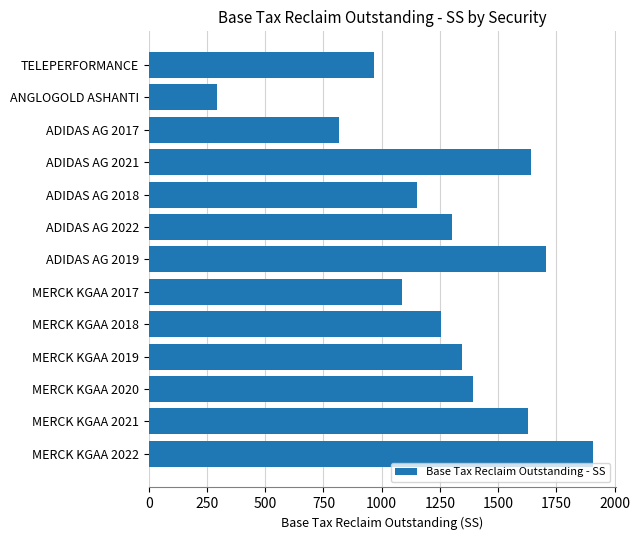

The chart shows a value of 815.9 at ADIDAS AG 2017. True or false?

True